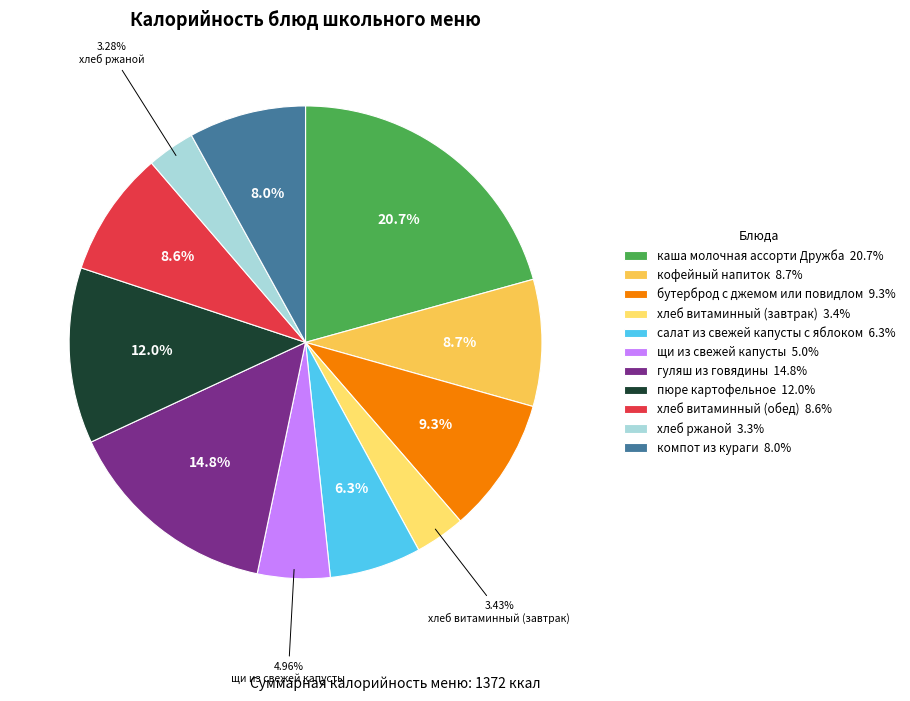

True or false: гуляш из говядины accounts for 15% of the total.

True